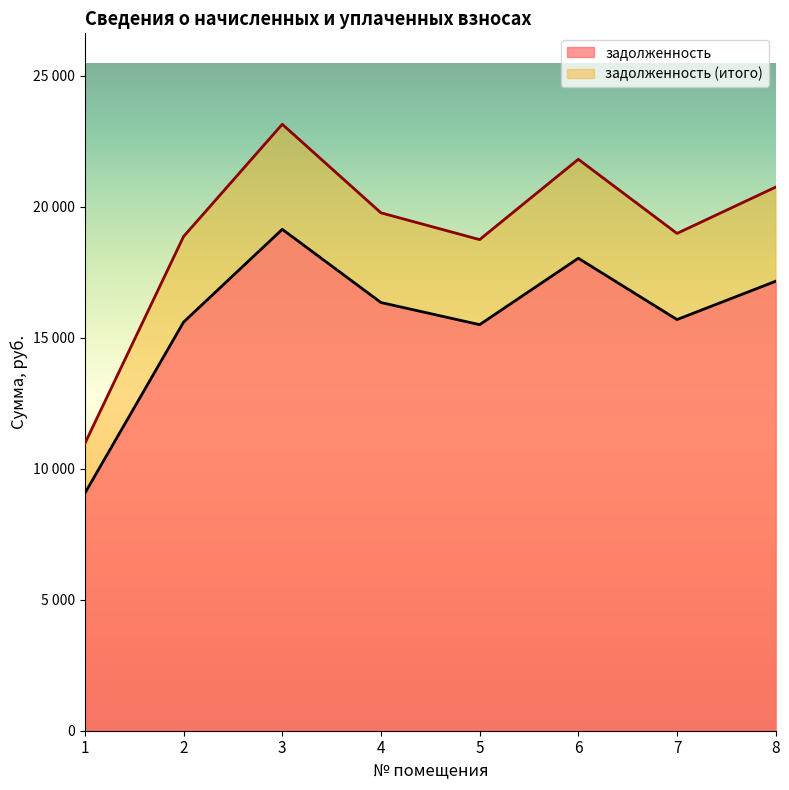

Which series has the widest spread of values?

задолженность (итого)